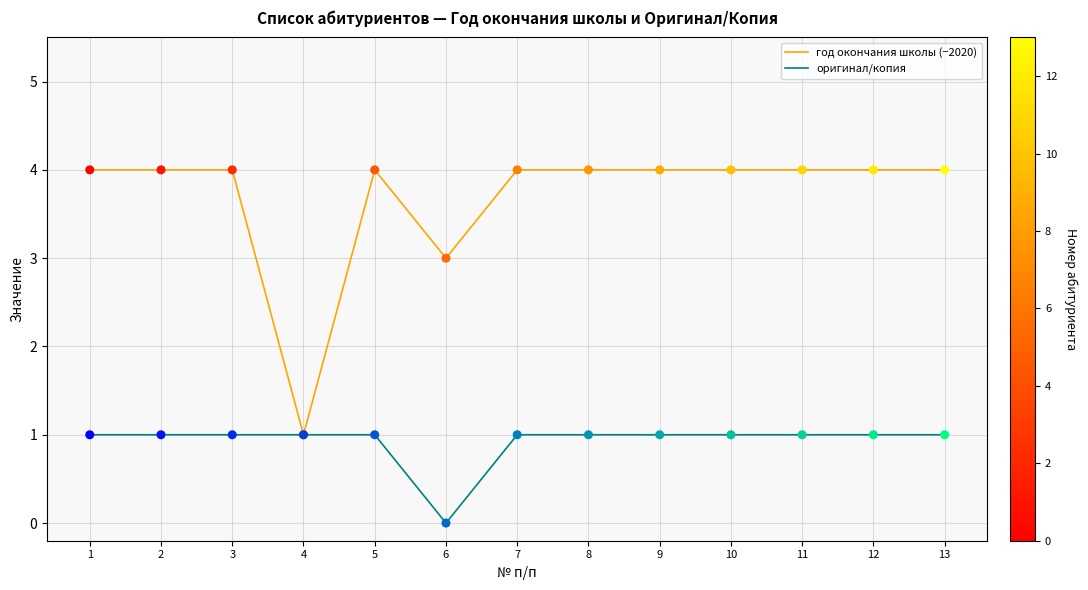

True or false: оригинал/копия has a value of 1 at 5.

True